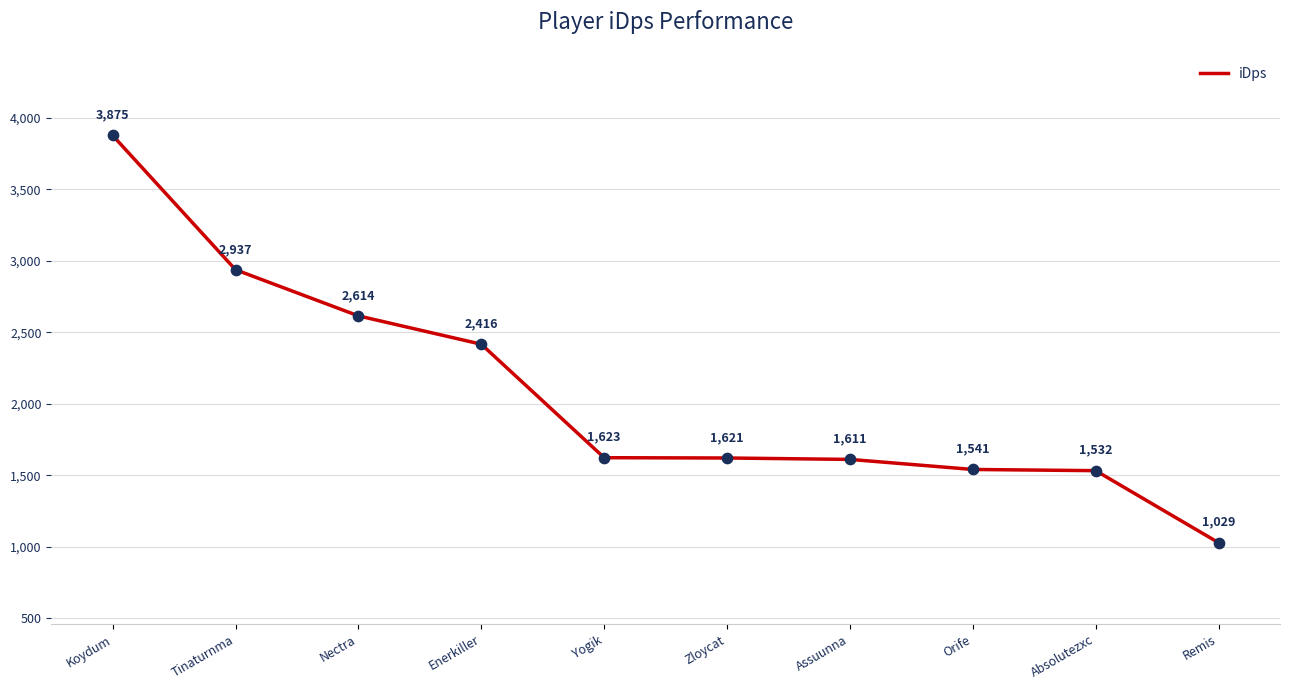

What is the ratio of the value at Koydum to the value at Enerkiller?

1.6